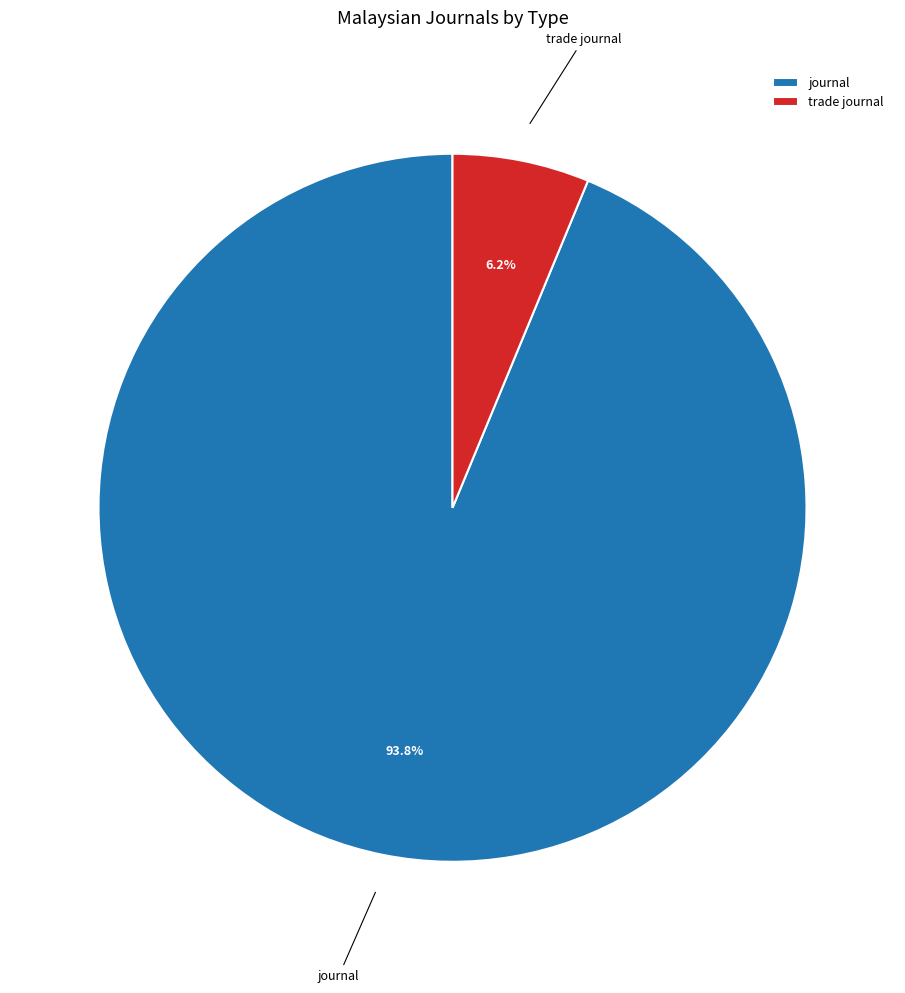

Rank the categories by value from lowest to highest.

trade journal, journal